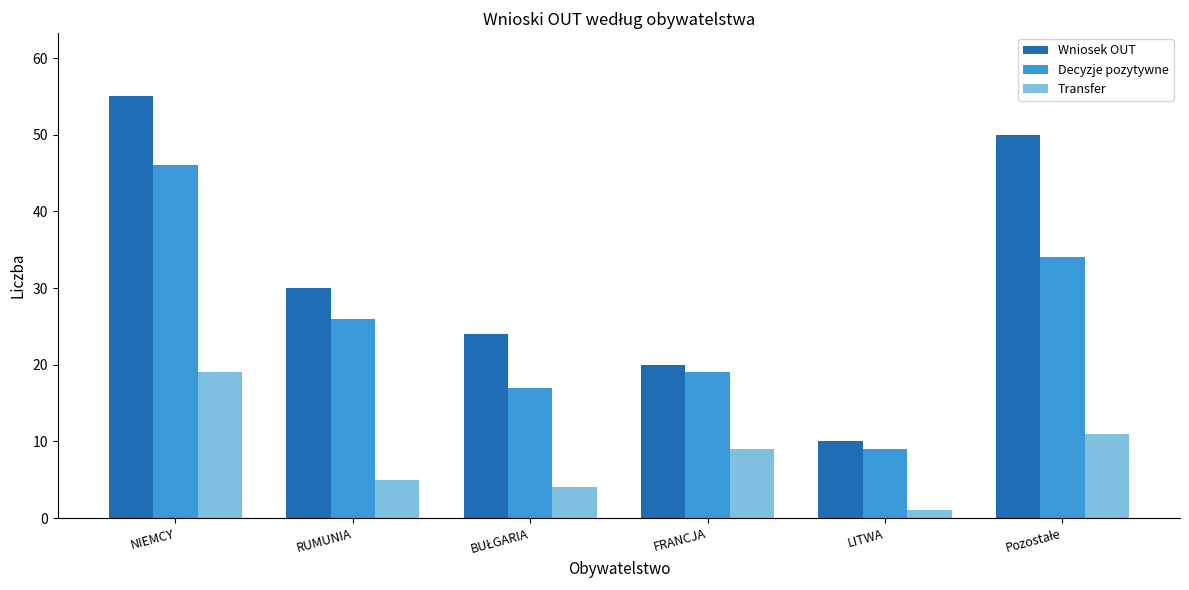

At which category does the chart reach its peak across all series?

NIEMCY